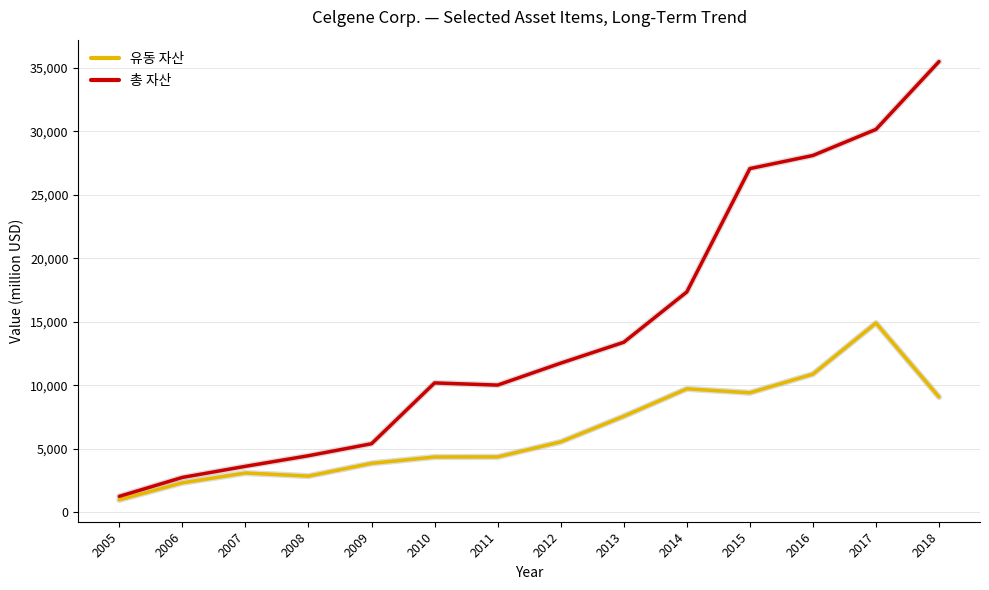

Does the chart display data point markers on the line(s)?

No